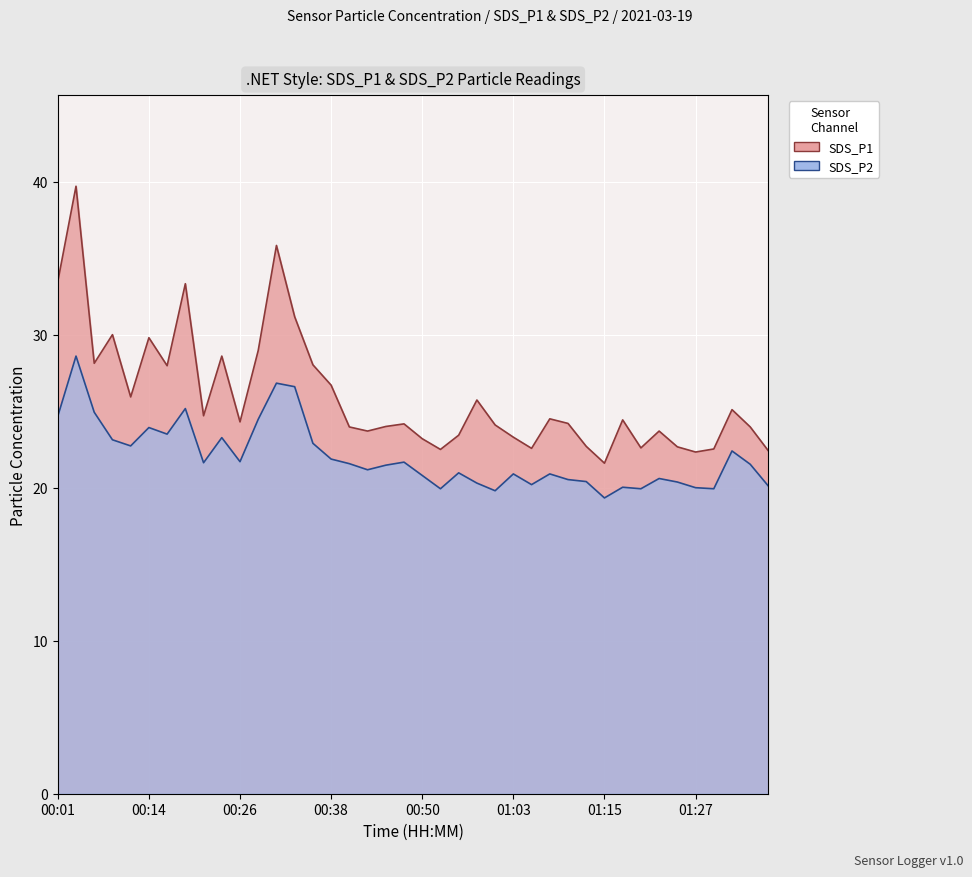

What are all the series names shown in the legend?

SDS_P1, SDS_P2